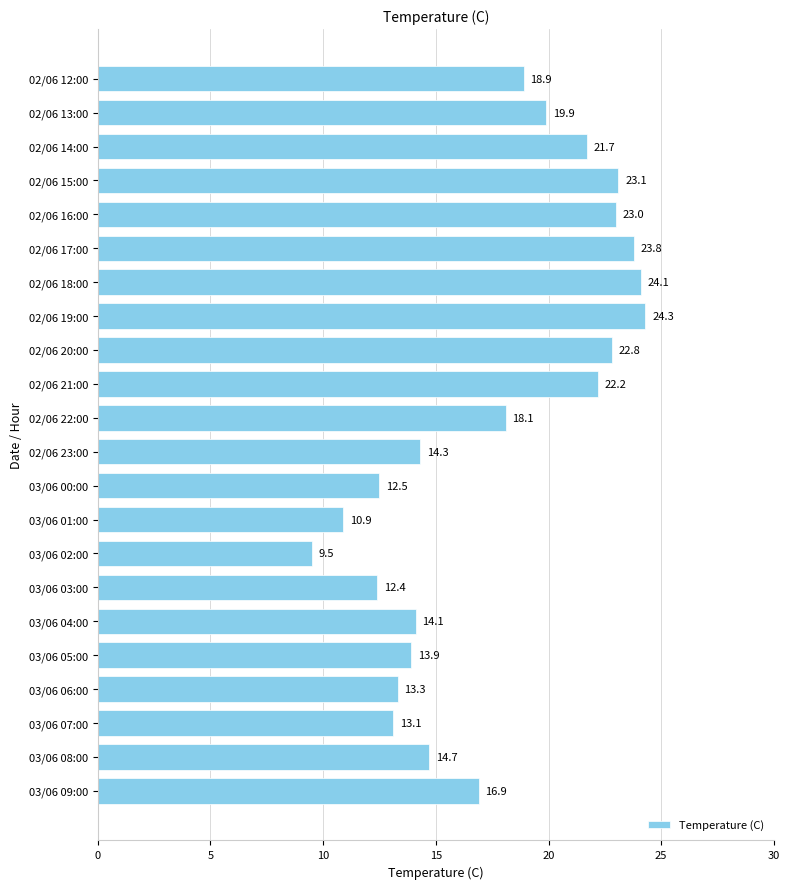

At which label is the value closest to 16?

03/06 09:00